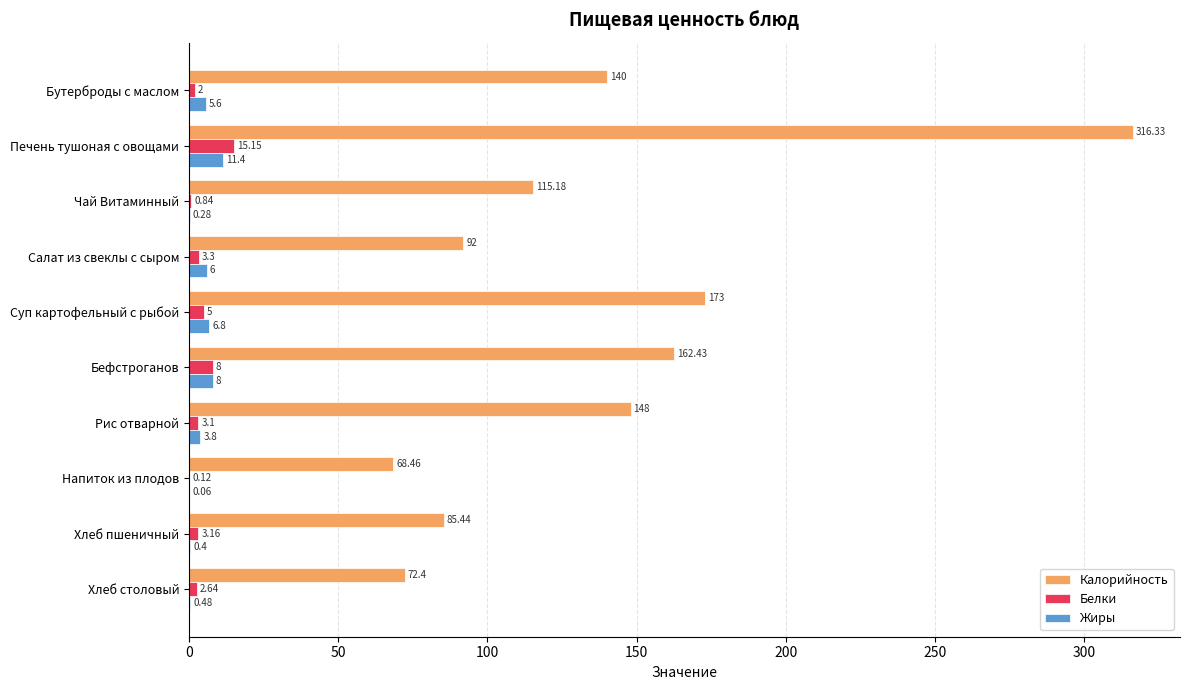

Which series has the largest range (max minus min)?

Калорийность